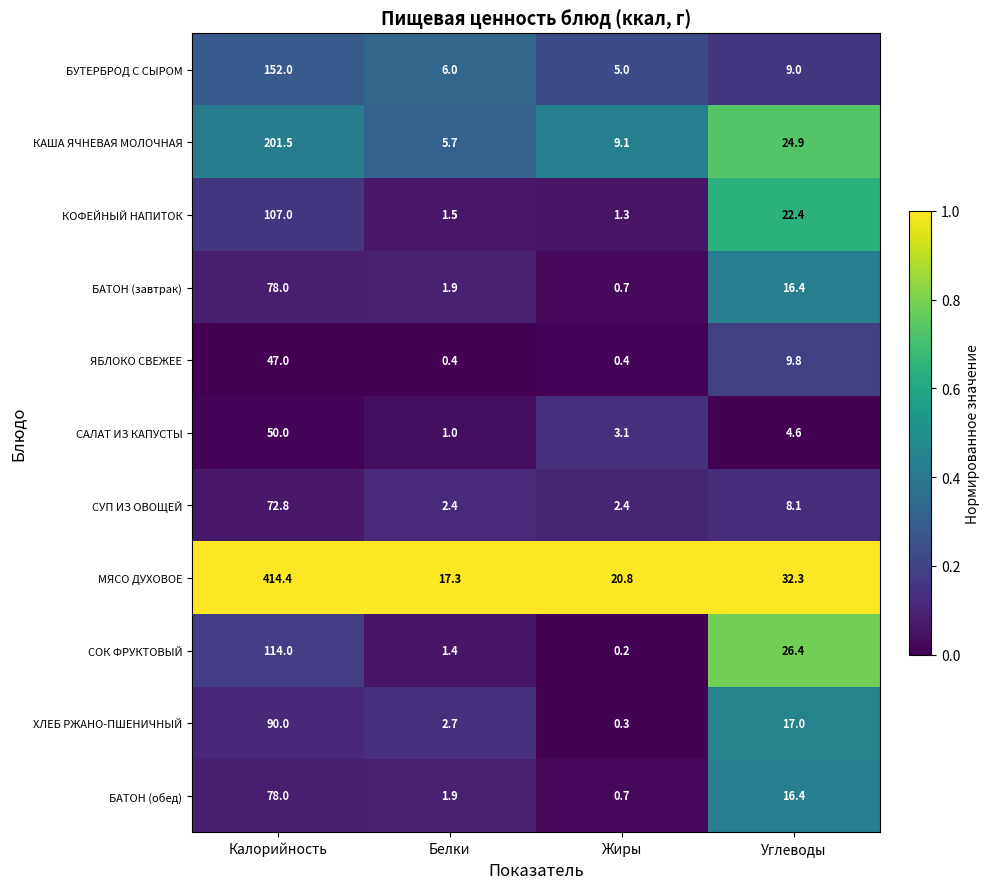

Between Белки and Жиры, which series saw the biggest shift?

МЯСО ДУХОВОЕ